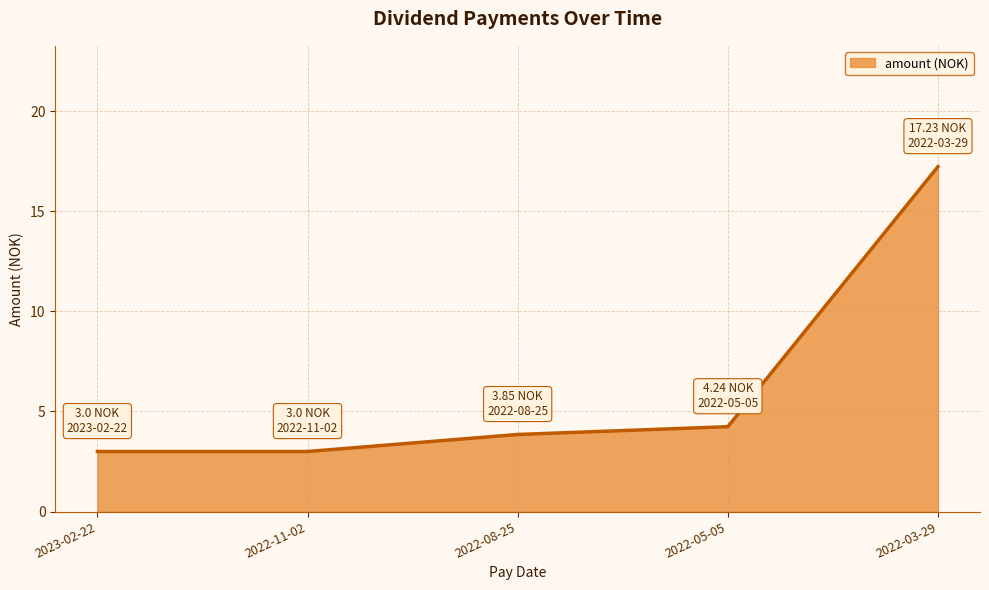

True or false: the data shows 4.9 at 2022-11-02.

False